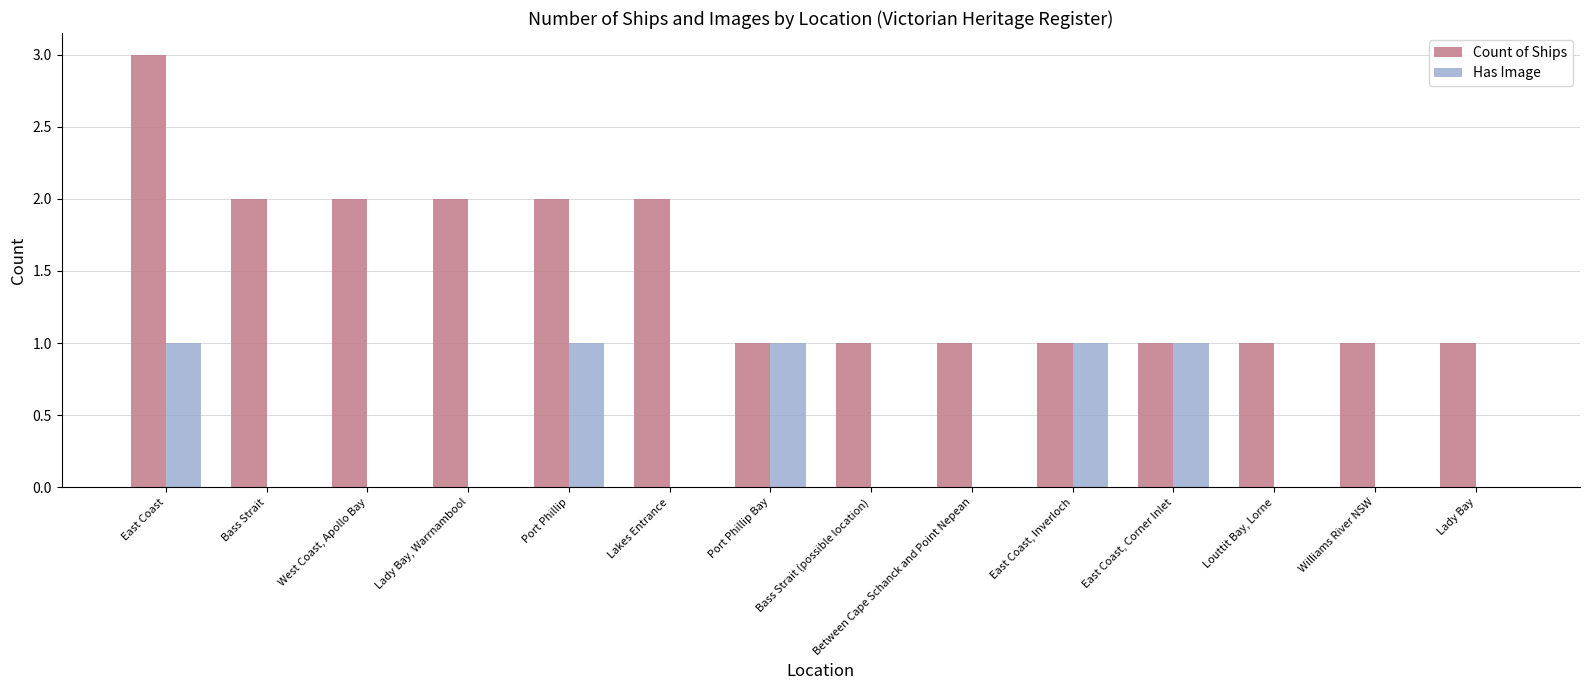

Which series changed the most between West Coast, Apollo Bay and Bass Strait (possible location)?

Count of Ships